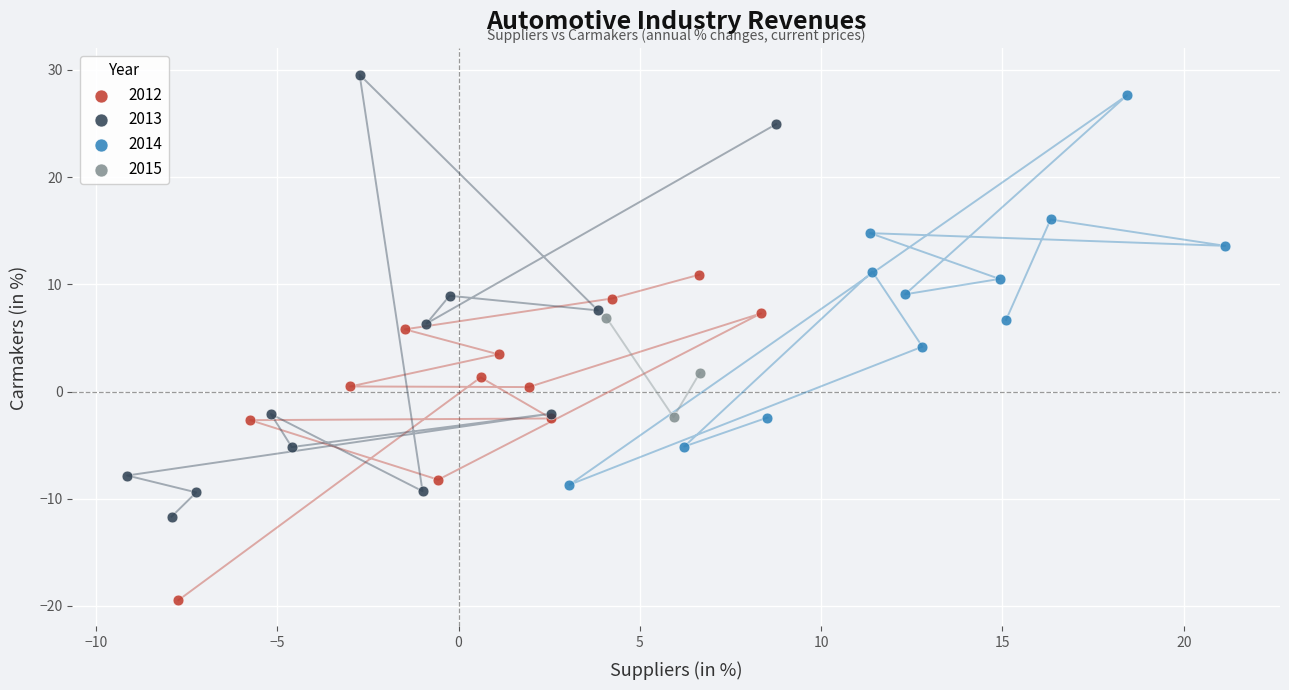

Which series has the largest Y range (max minus min)?

2013